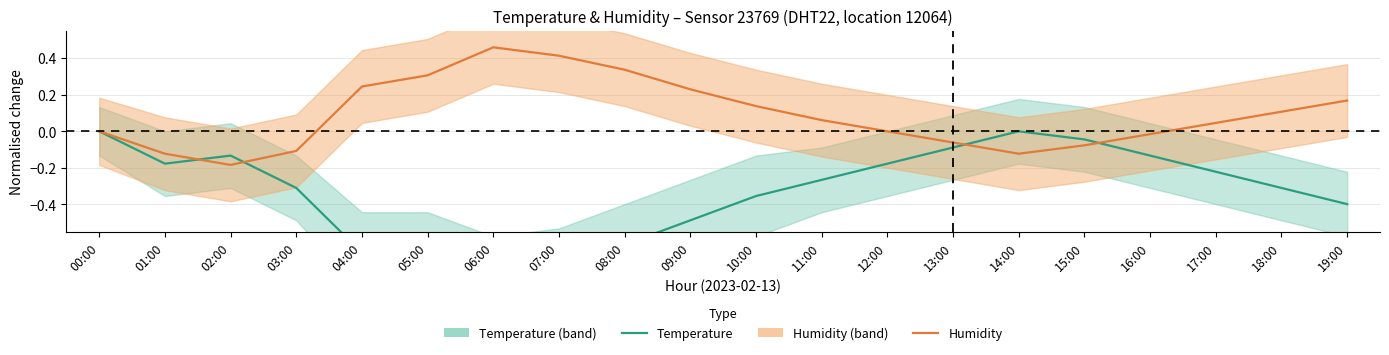

What is the smallest value displayed?

-0.8